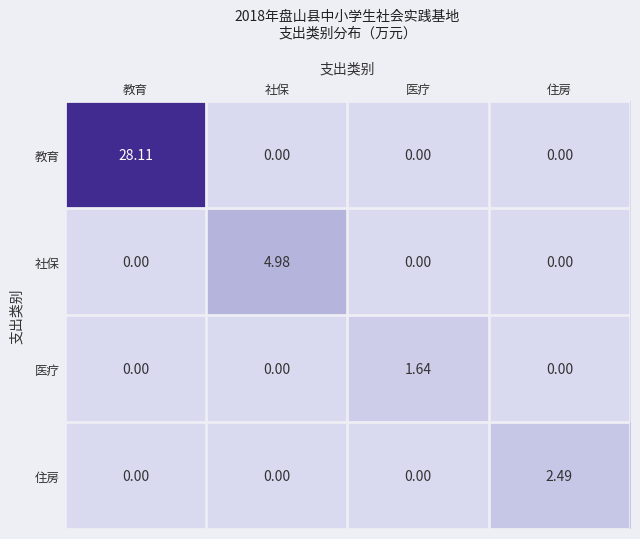

How many distinct data groups are displayed?

4